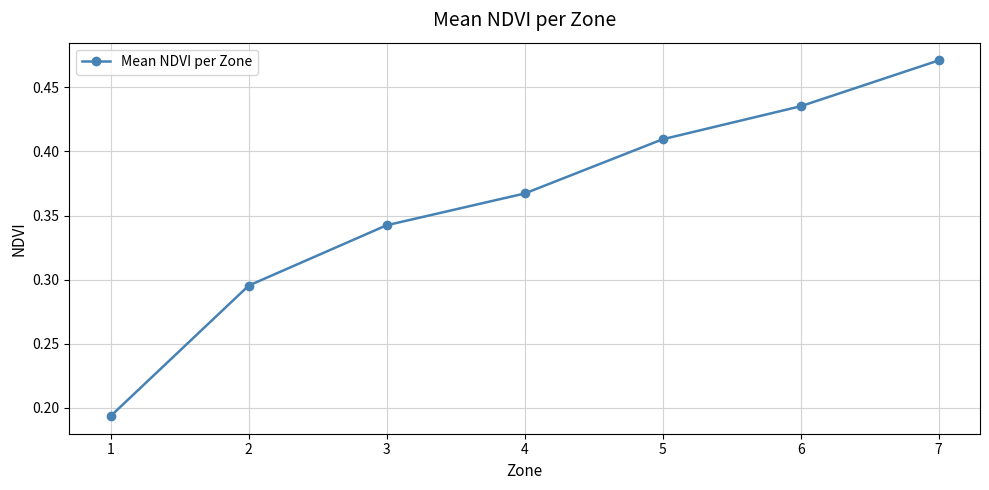

What is the change in value from 1 to 5?

+0.2